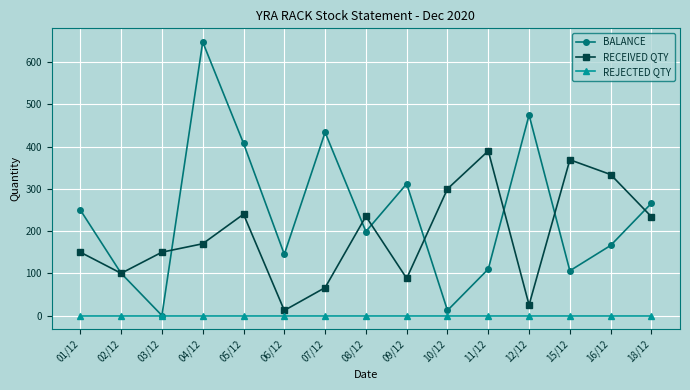

At 05/12, list the series in order from largest to smallest.

BALANCE, RECEIVED QTY, REJECTED QTY